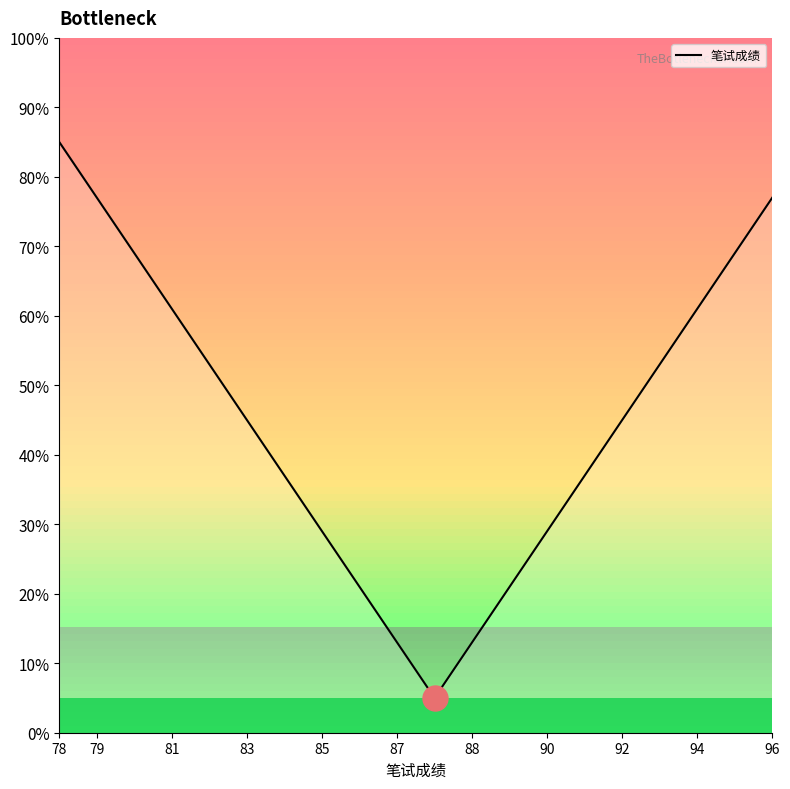

How many lines are shown in the chart?

2